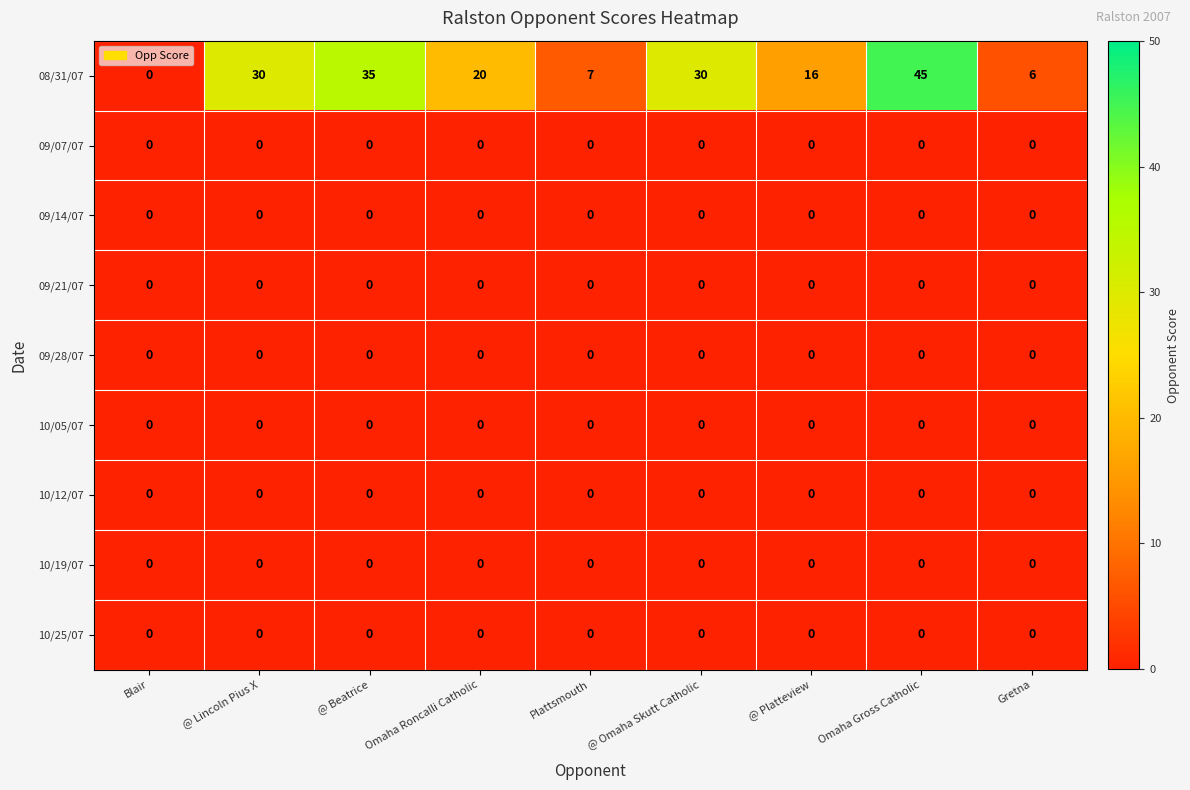

What is the maximum value shown in the chart?

45